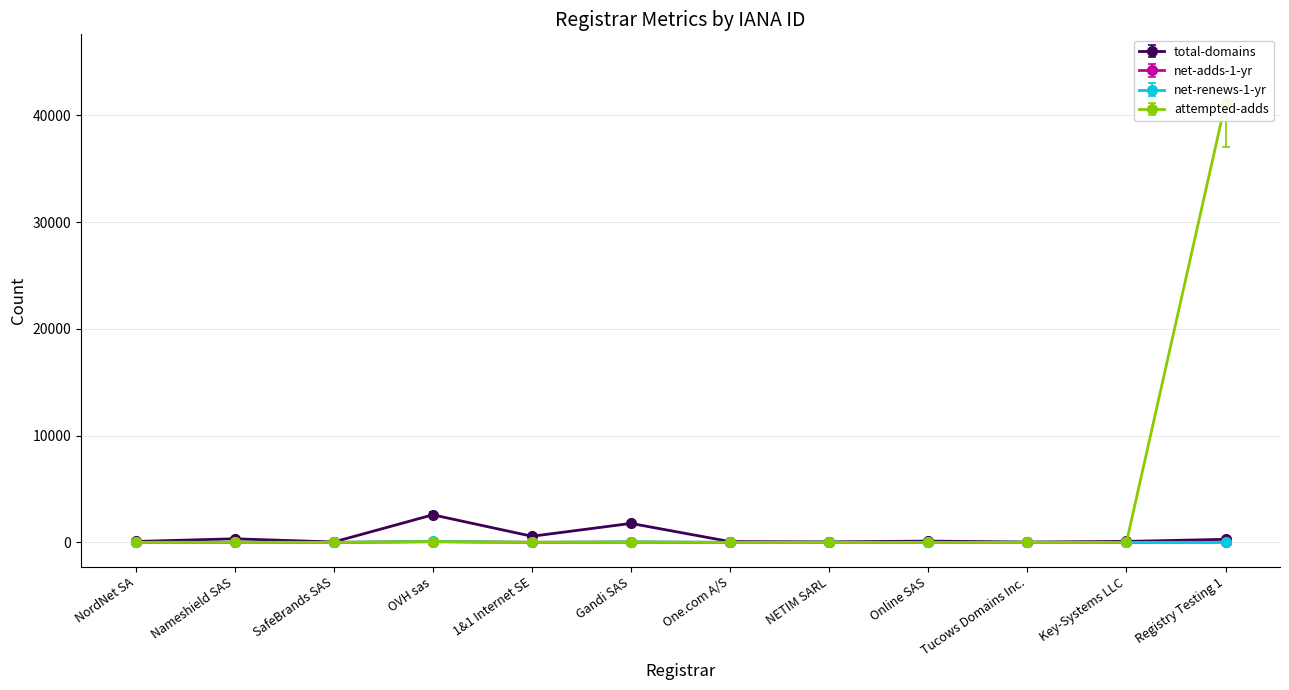

At how many categories does at least one series exceed 37246?

1